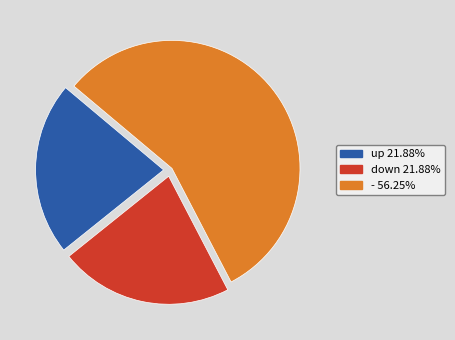

Does down represent more than half of the total?

No